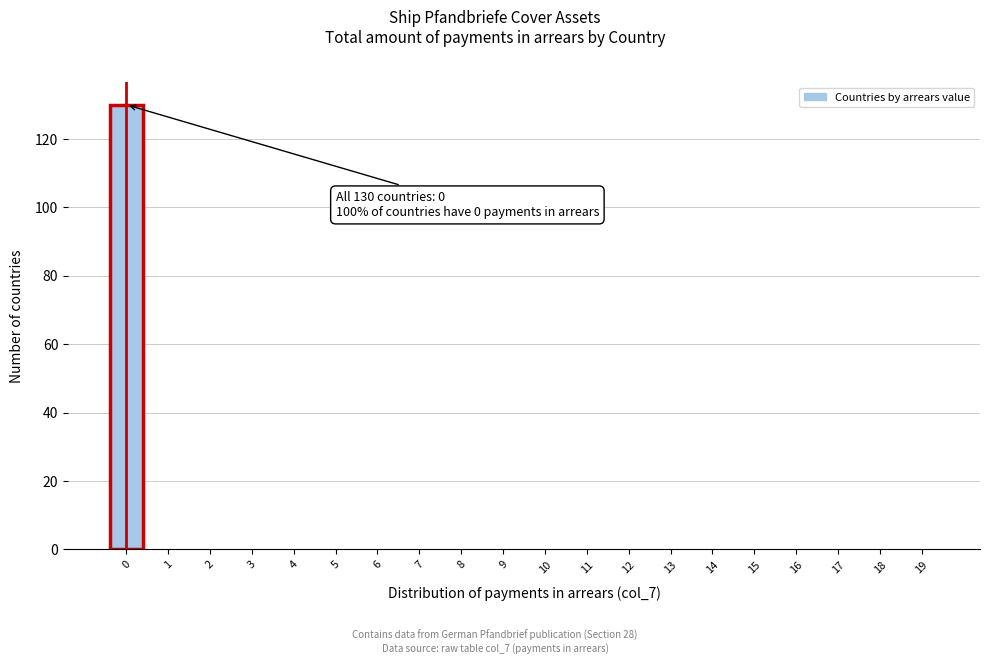

Reading left to right, transcribe all the data shown in this chart.

0=130	1=0	2=0	3=0	4=0	5=0	6=0	7=0	8=0	9=0	10=0	11=0	12=0	13=0	14=0	15=0	16=0	17=0	18=0	19=0